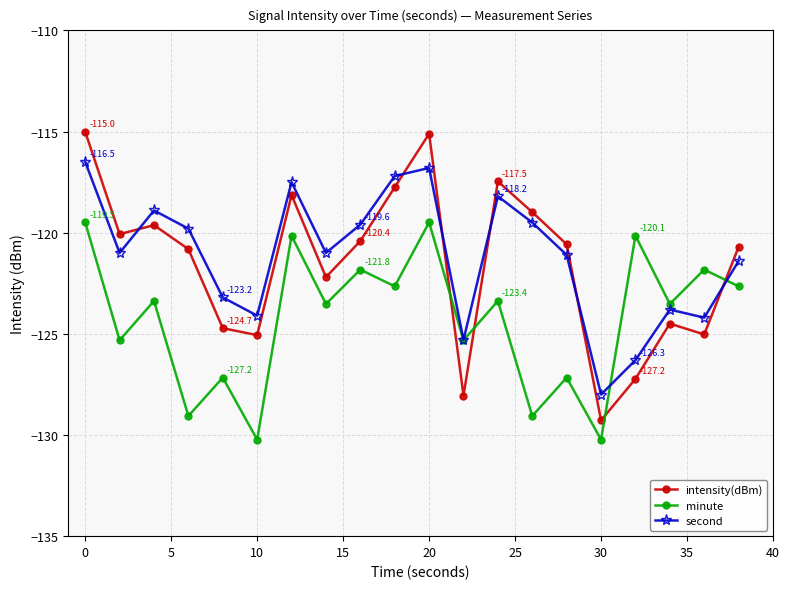

How many series are shown in this chart?

3